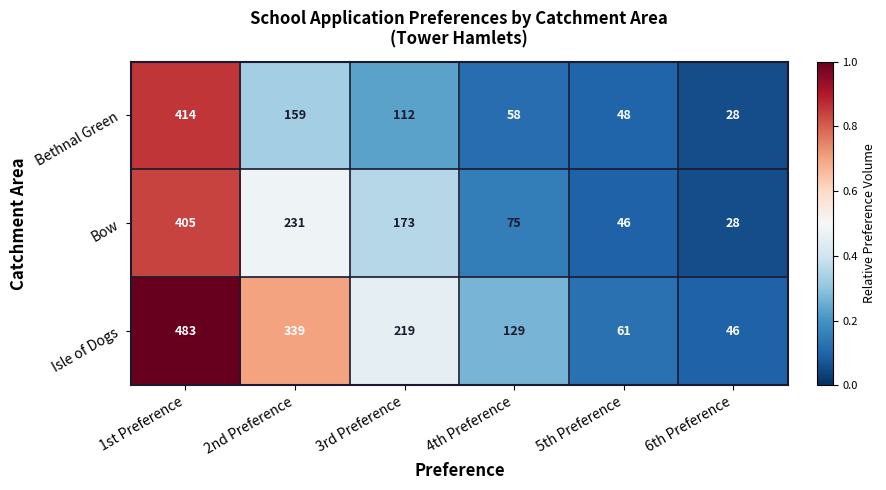

How many distinct data groups are displayed?

3